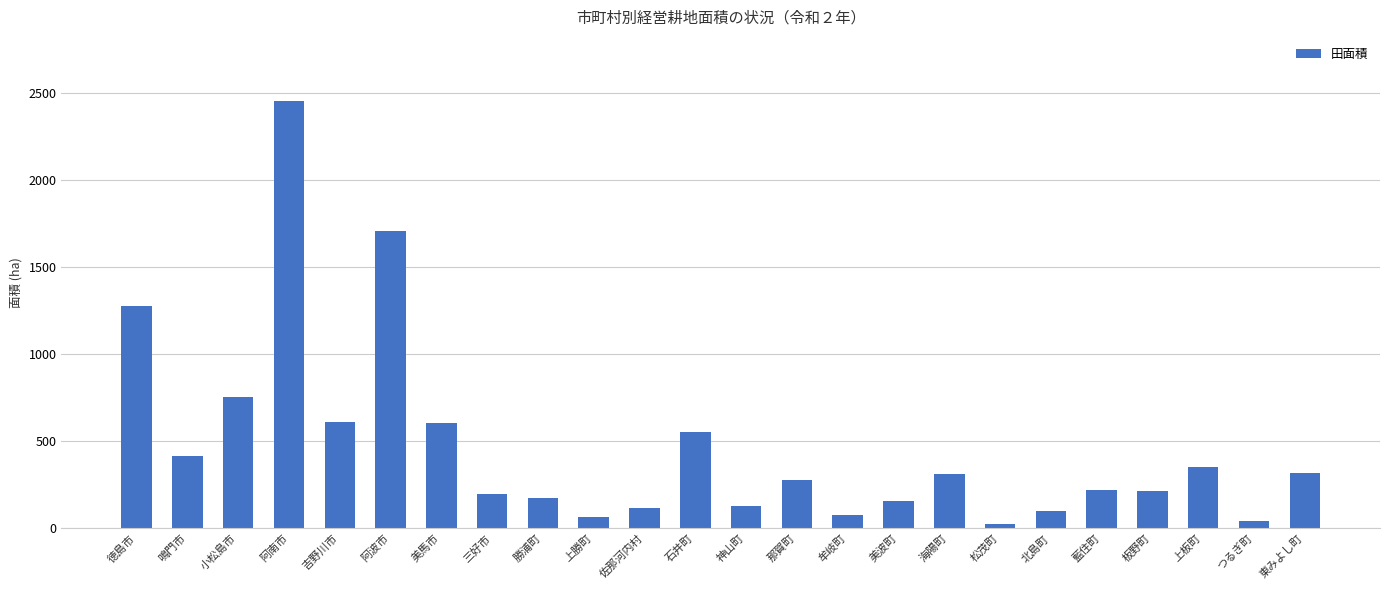

What is the difference between the maximum and minimum values?

2430